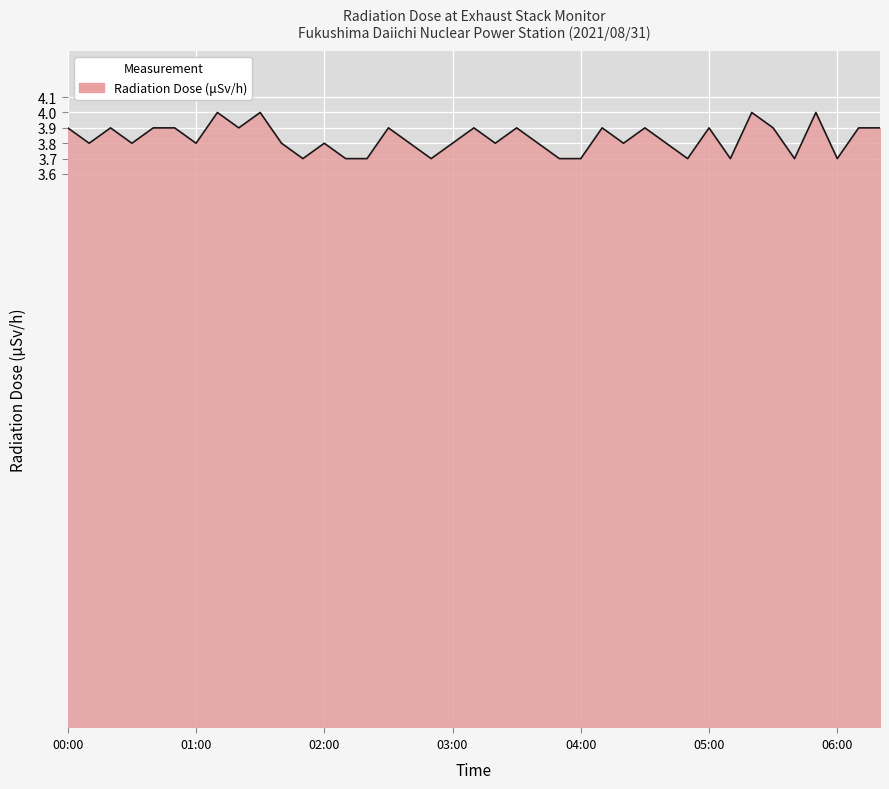

How many values are between 3 and 4?

39